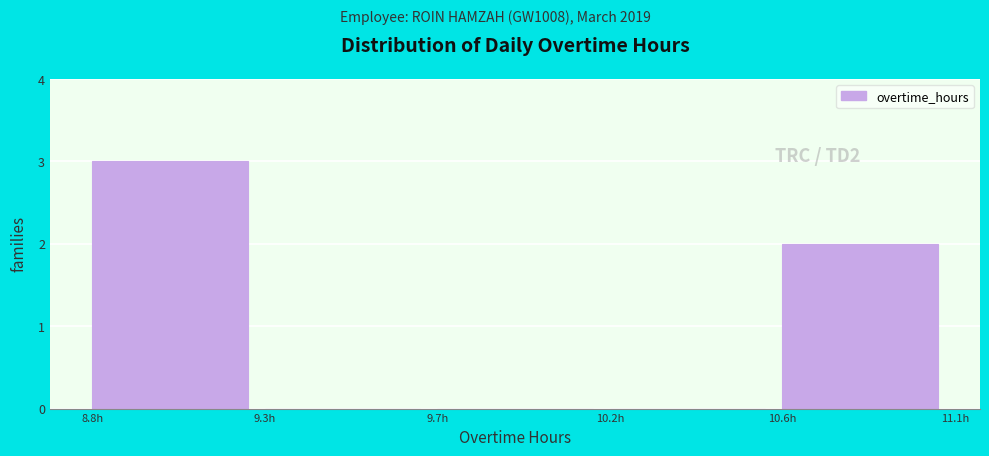

Reading left to right, list all the values displayed in this chart.

8.8h=3	9.3h=0	9.7h=0	10.2h=0	10.6h=2